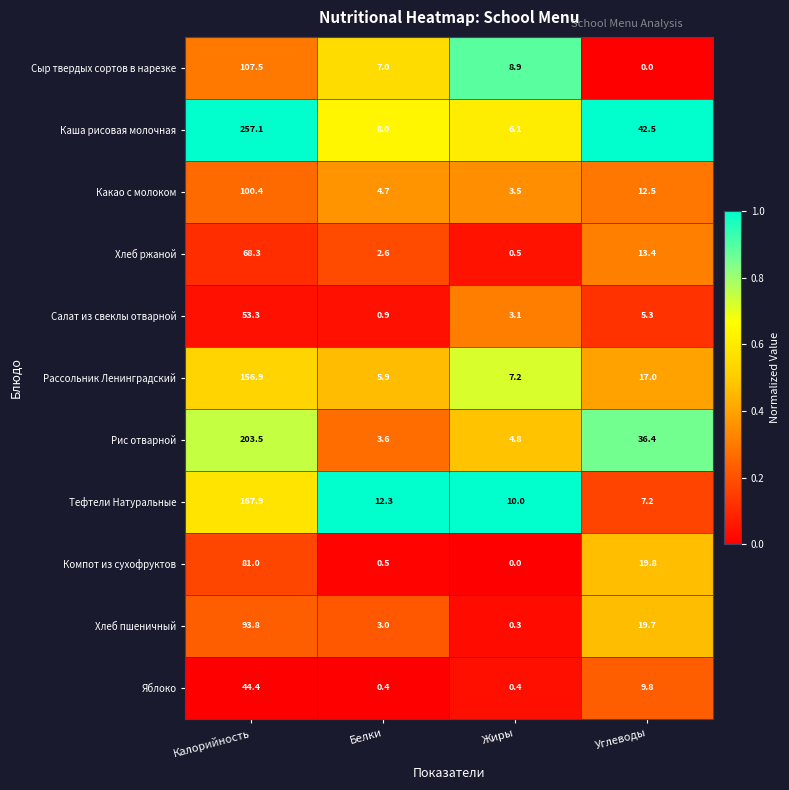

Between Калорийность and Белки, which series saw the biggest shift?

Каша рисовая молочная